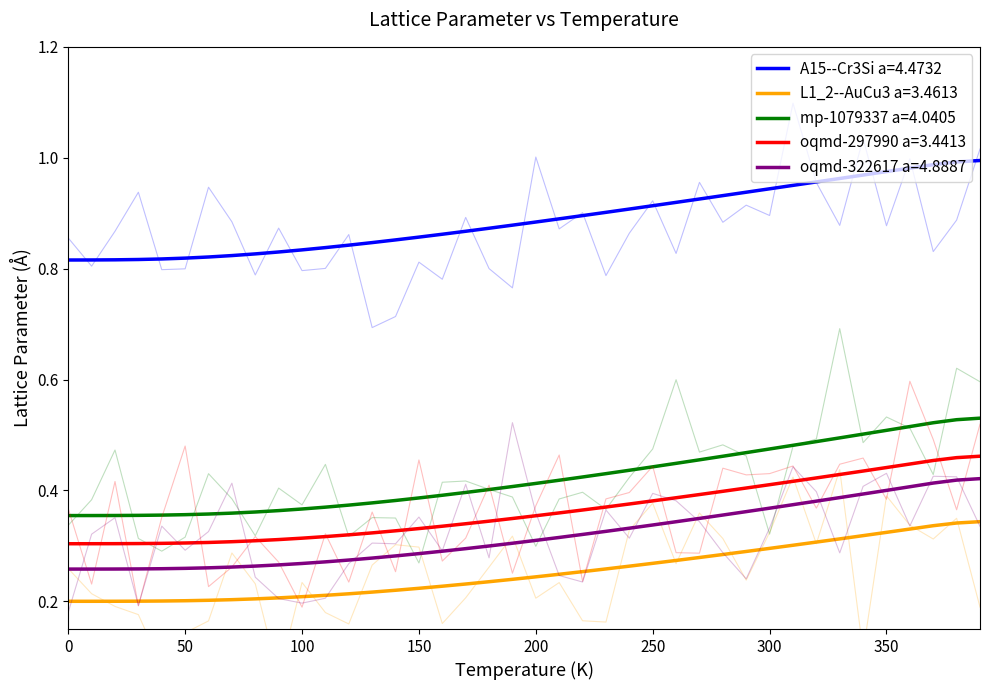

Is it true that L1_2--AuCu3 a=3.4613 equals 0.3 at 380?

True